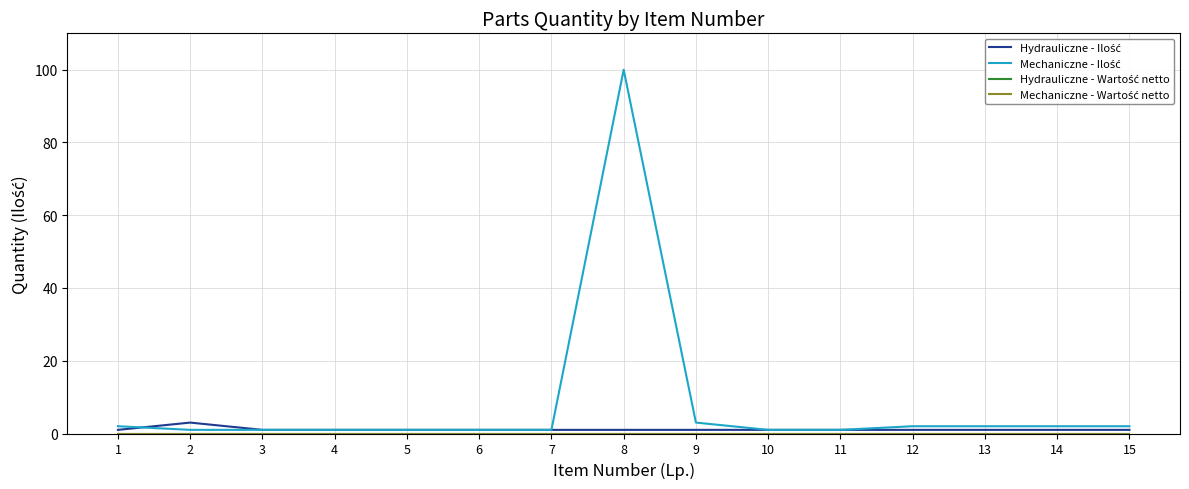

Does the chart have visible grid lines?

Yes